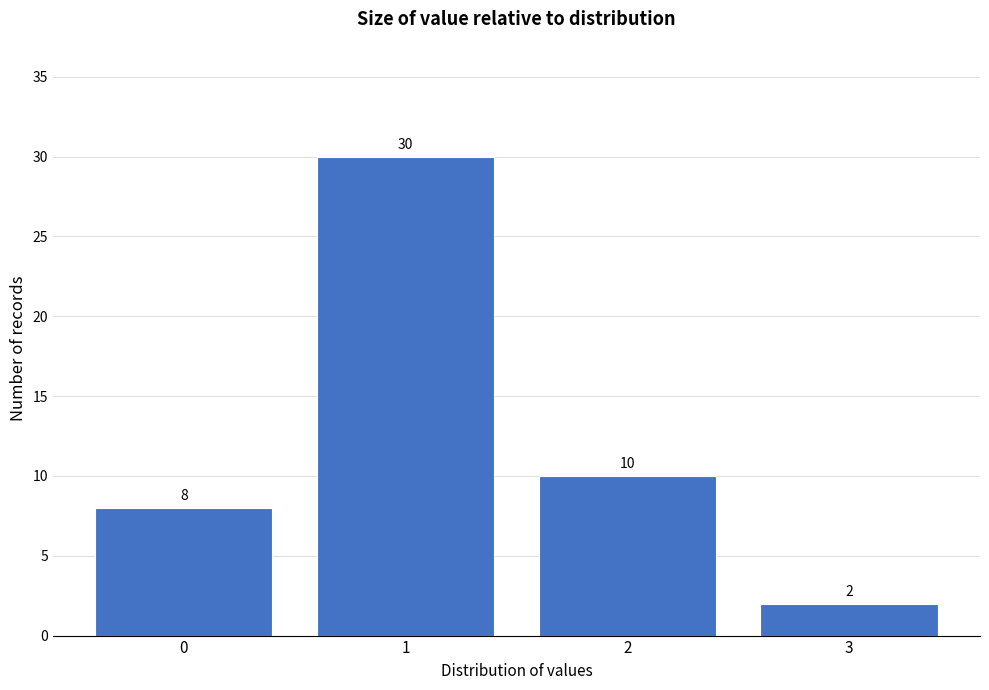

Reading left to right, list all the values displayed in this chart.

0=8	1=30	2=10	3=2